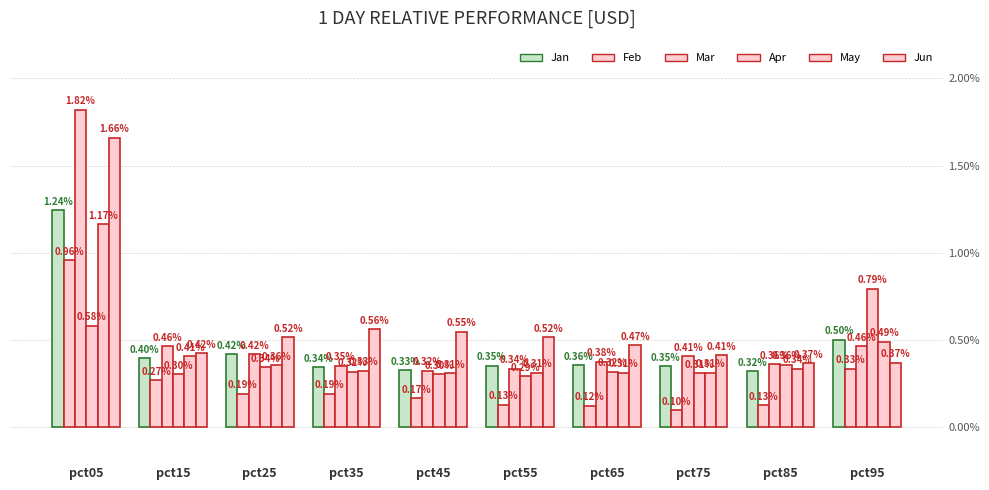

Between pct65 and pct35, which is larger?

pct65